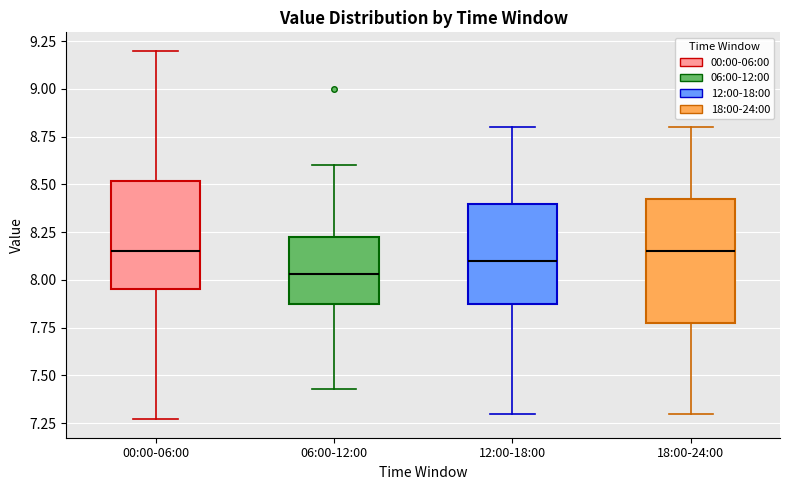

Which box is the tallest, from its lower edge to its upper edge?

18:00-24:00